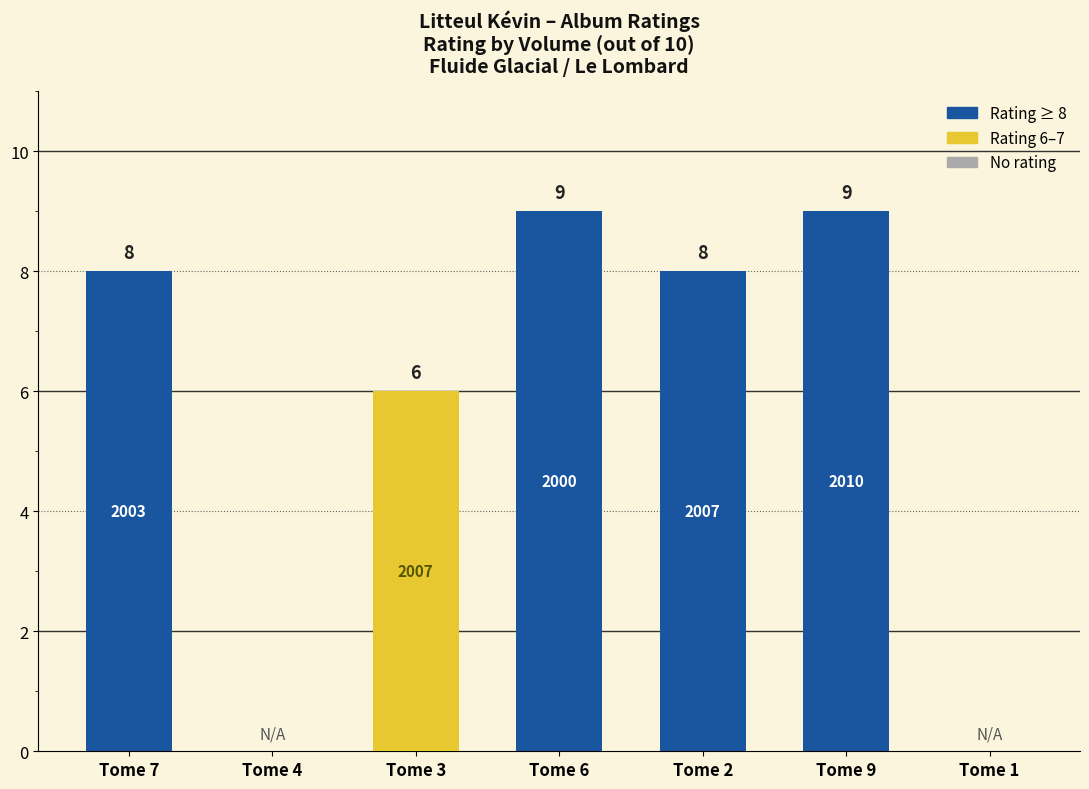

What is the sum of the values at Tome 9 and Tome 2?

17